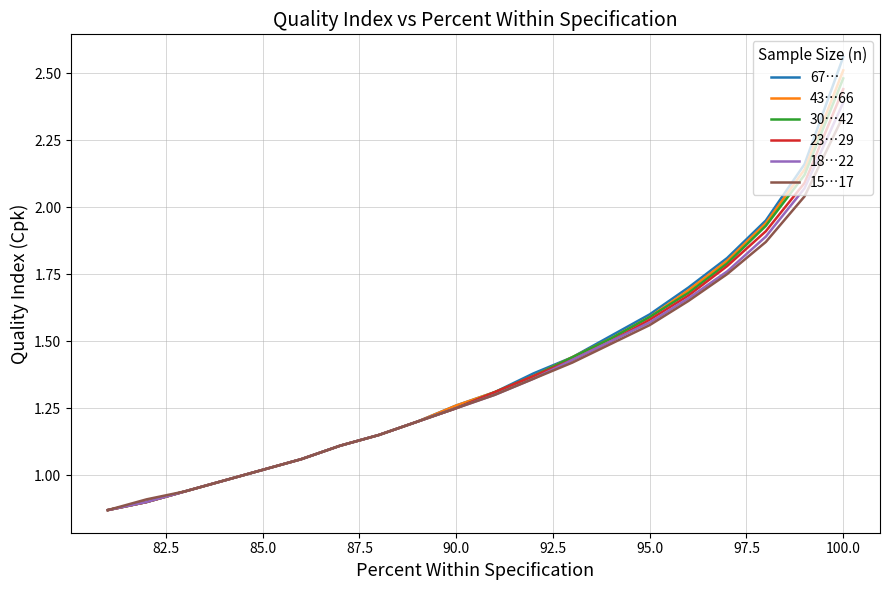

True or false: 18…22 has more than 1 interior local peaks.

False